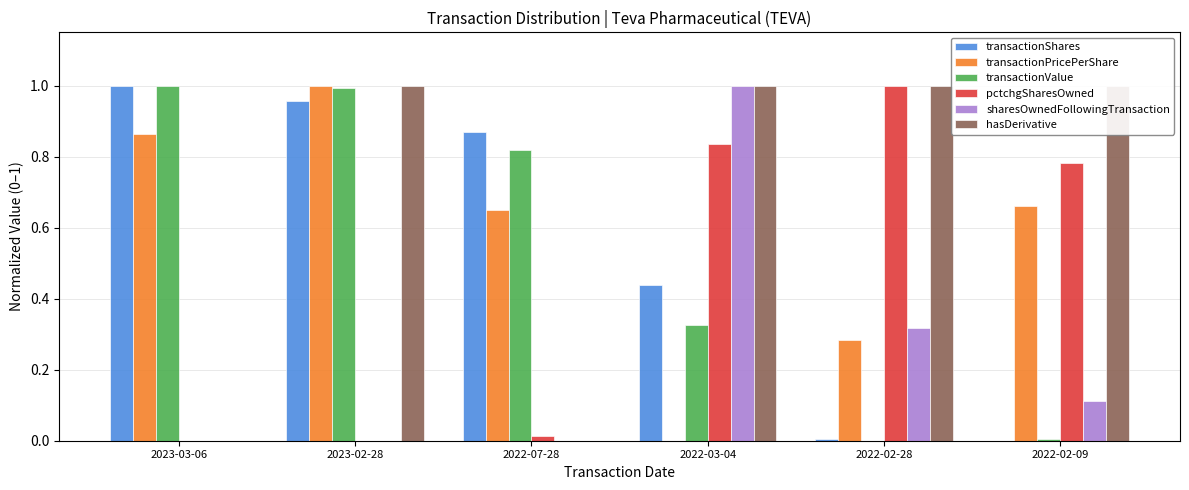

What is the difference between the maximum and second lowest values in the transactionShares series?

1.0